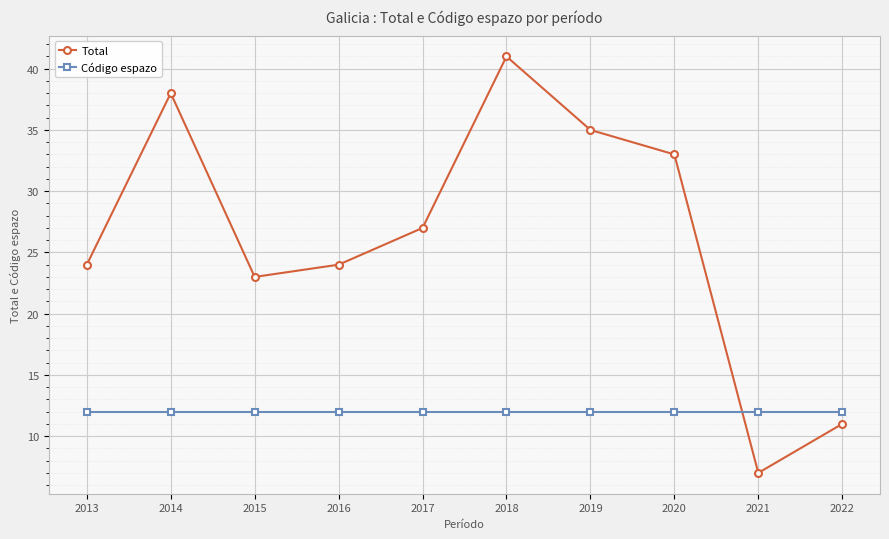

What is the total value across all series at 2022?

23